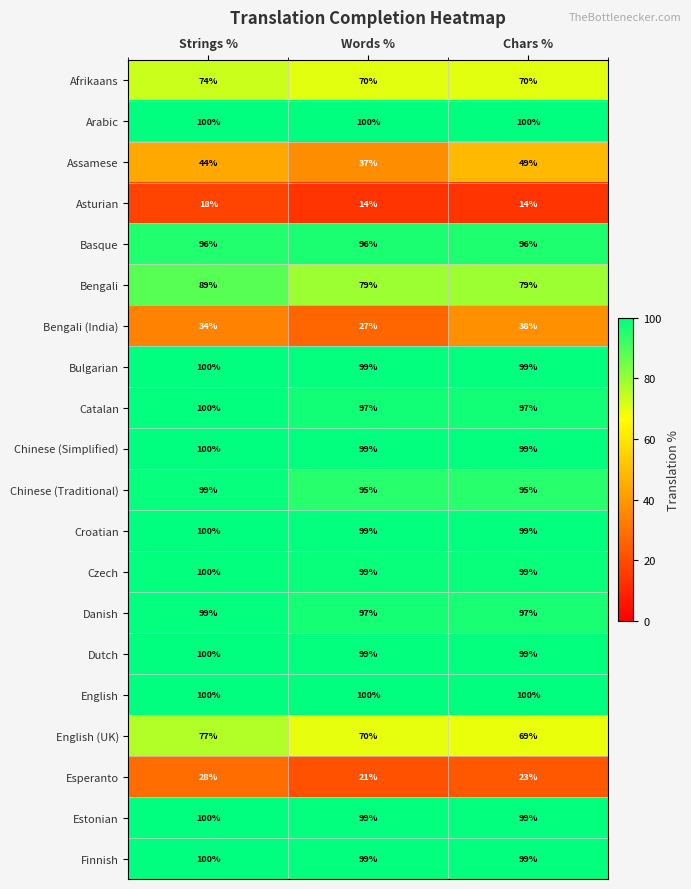

Is it true that Assamese equals 20 at Words %?

False